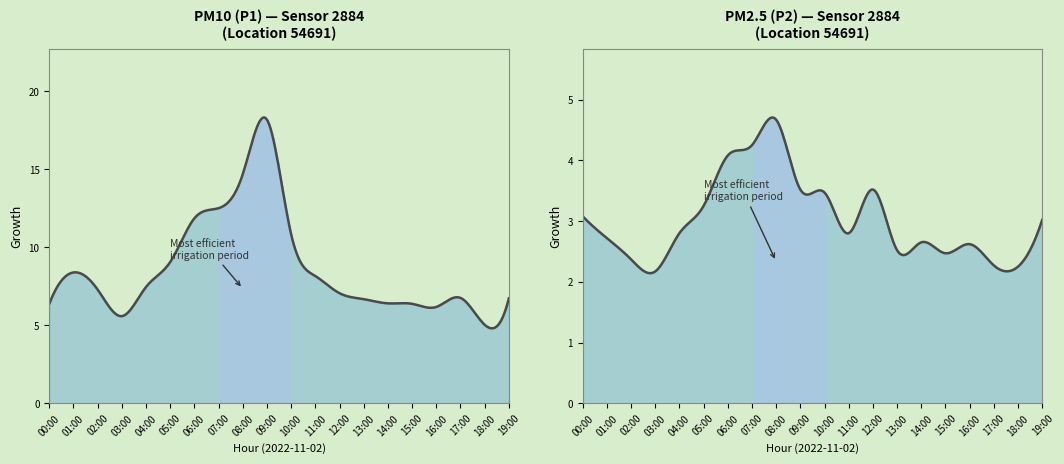

What position from the right is 05:00?

15